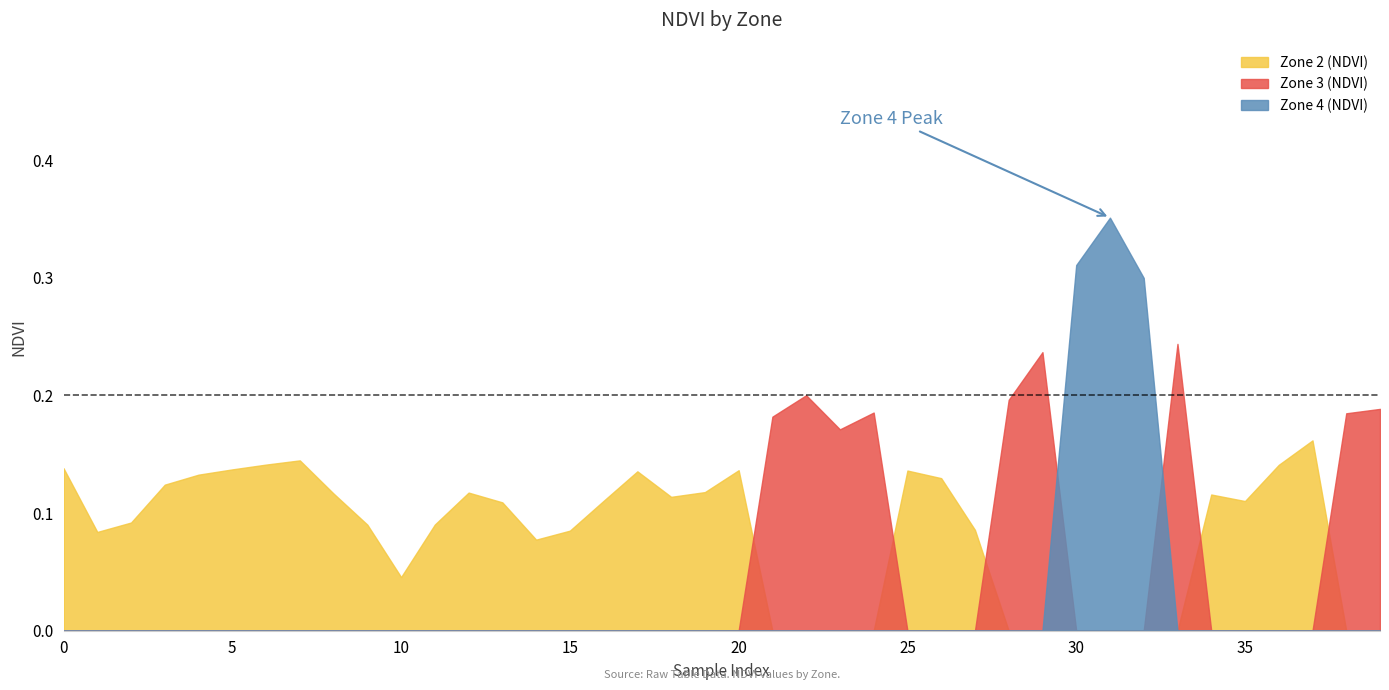

How many times do Zone 2 (NDVI) and Zone 3 (NDVI) cross each other?

5